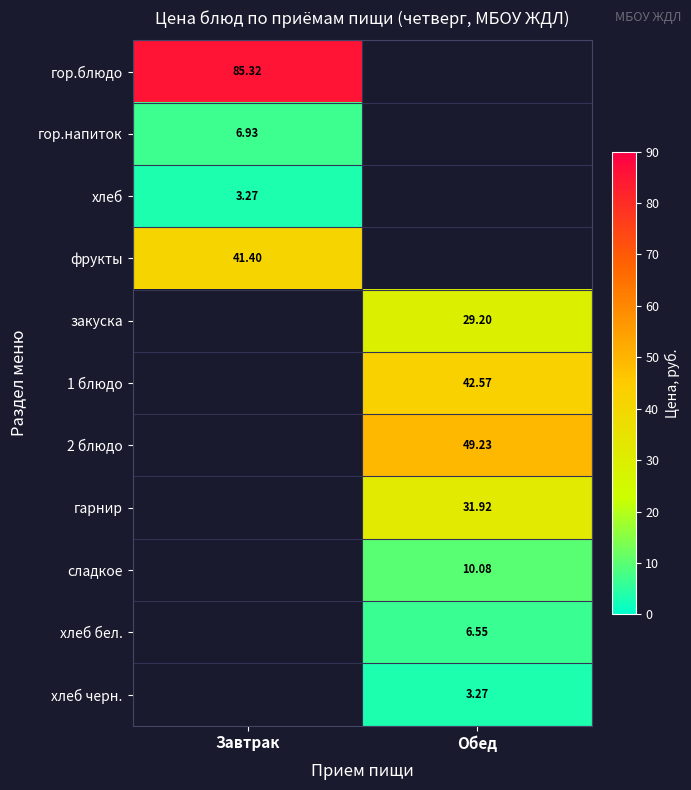

Count the number of categories in the chart.

2